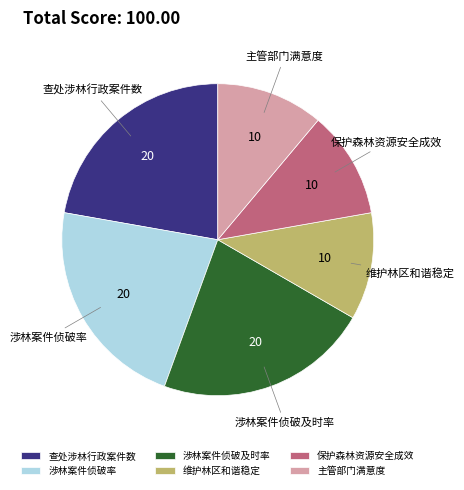

Is the sum of 主管部门满意度 and 涉林案件侦破及时率 greater than half?

No